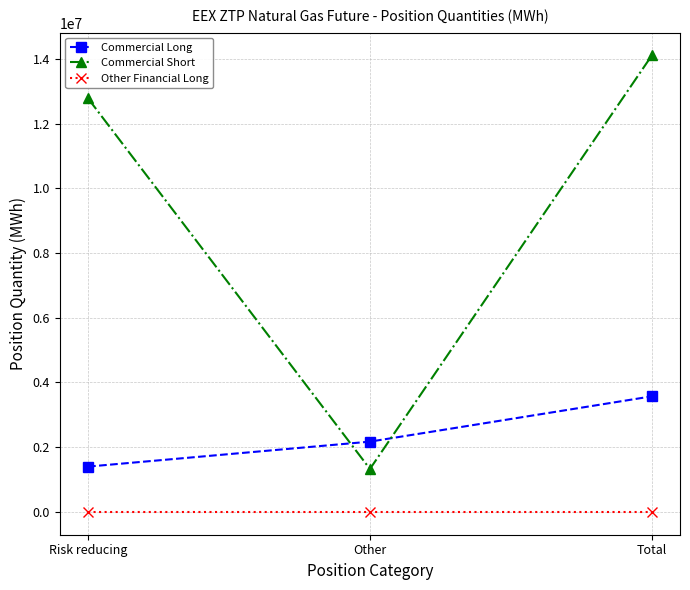

True or false: Commercial Long has a value of 2935379 at Other.

False